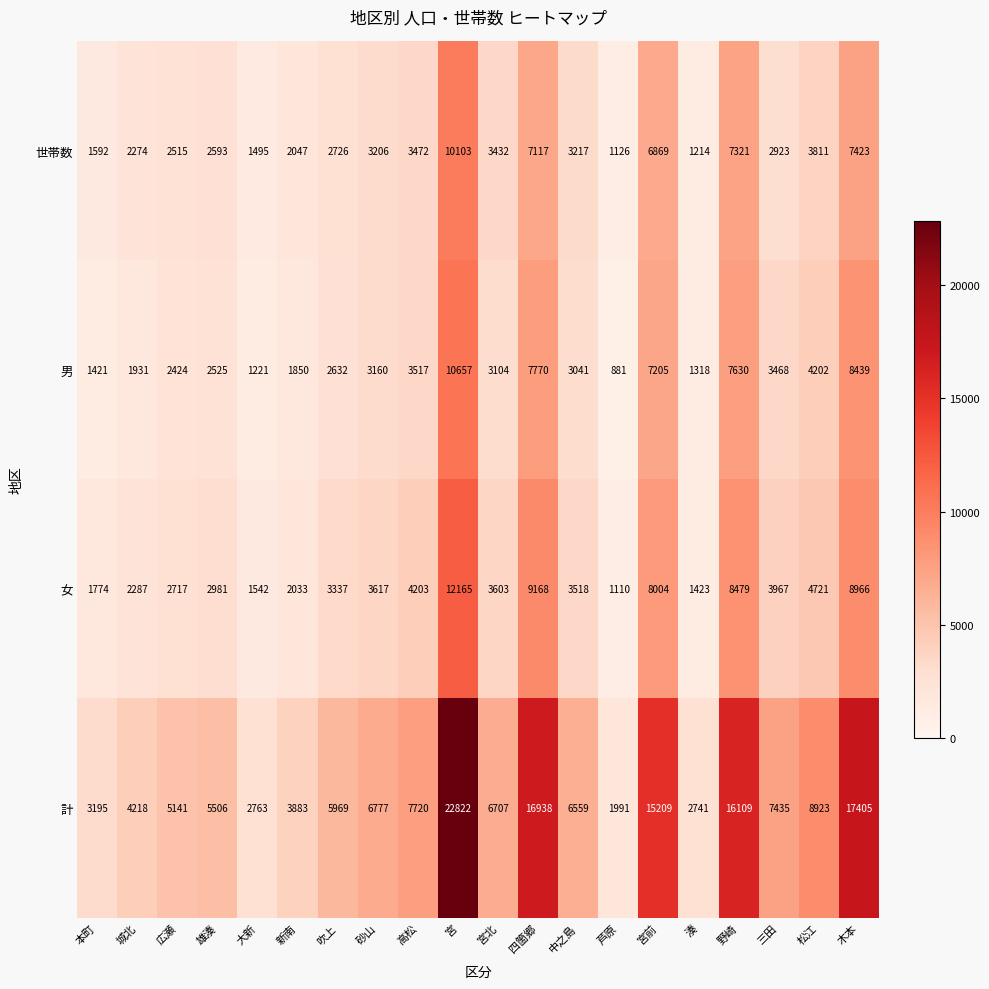

What is the difference between the 女 values at 中之島 and 宮?

8647